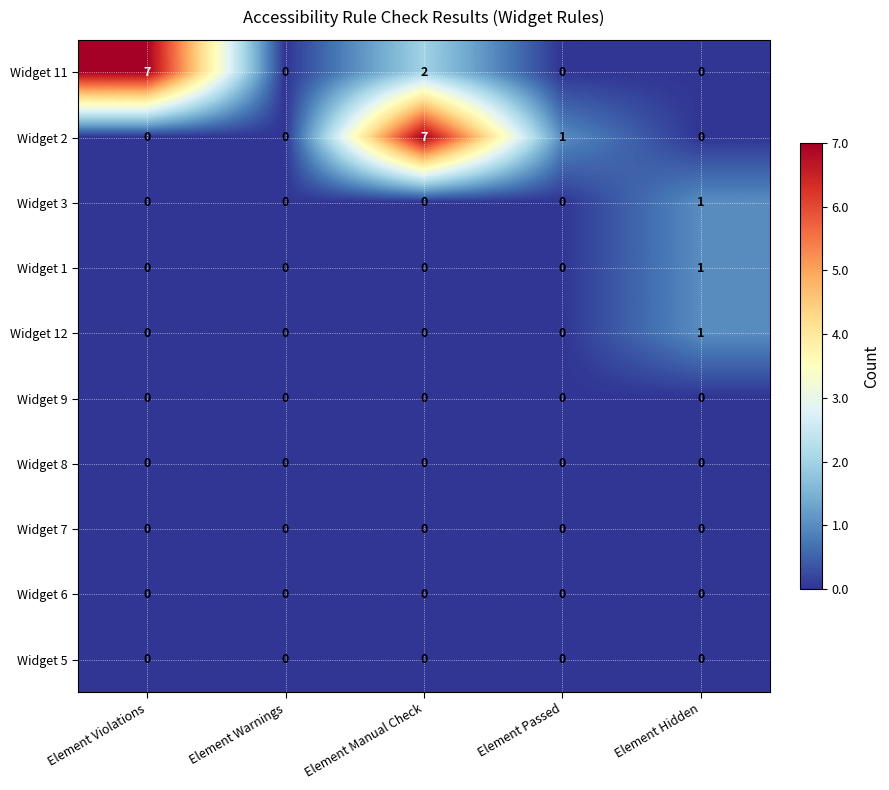

What is the sum of all Widget 11 values?

9